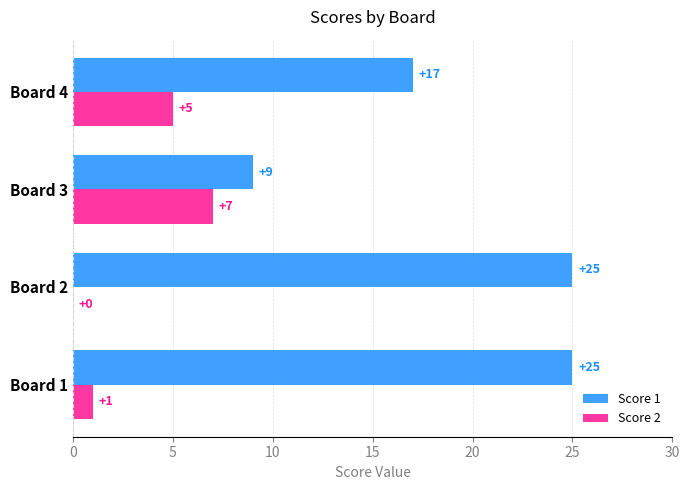

The value of Score 1 at Board 4 is 27. True or false?

False